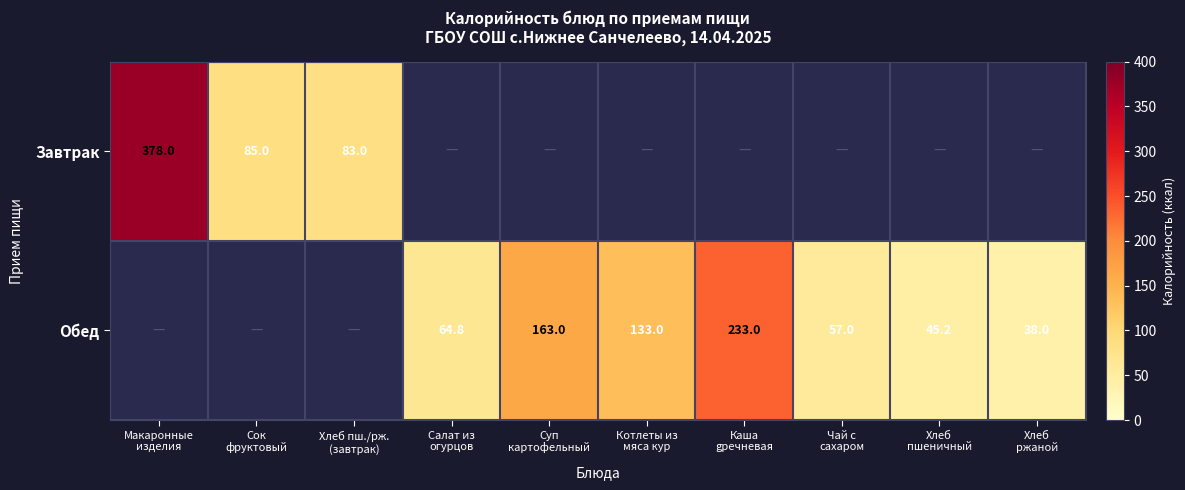

At which label is Завтрак closest to 189?

Сок фруктовый